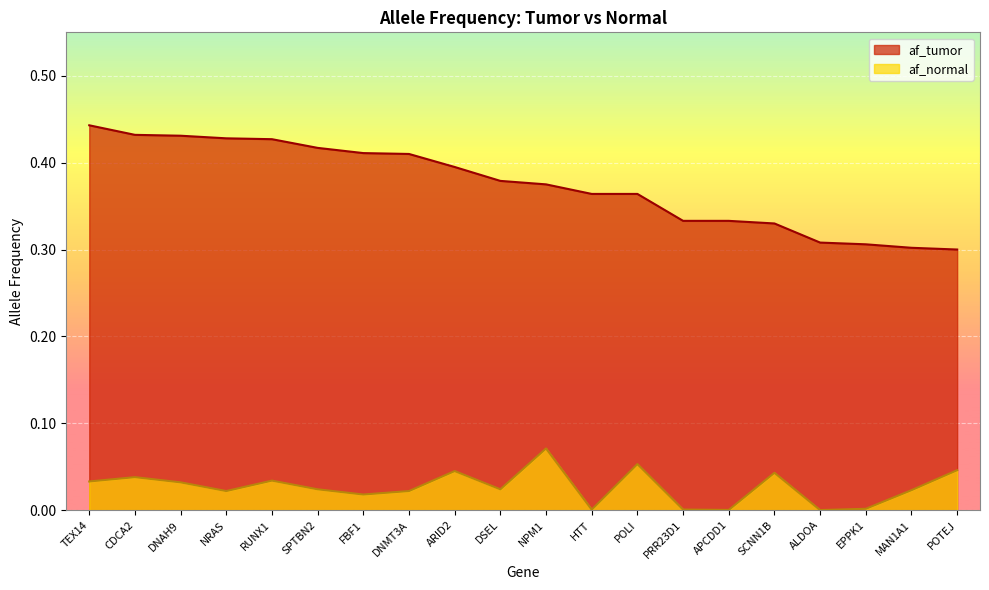

Which series has the largest total across all categories?

af_tumor